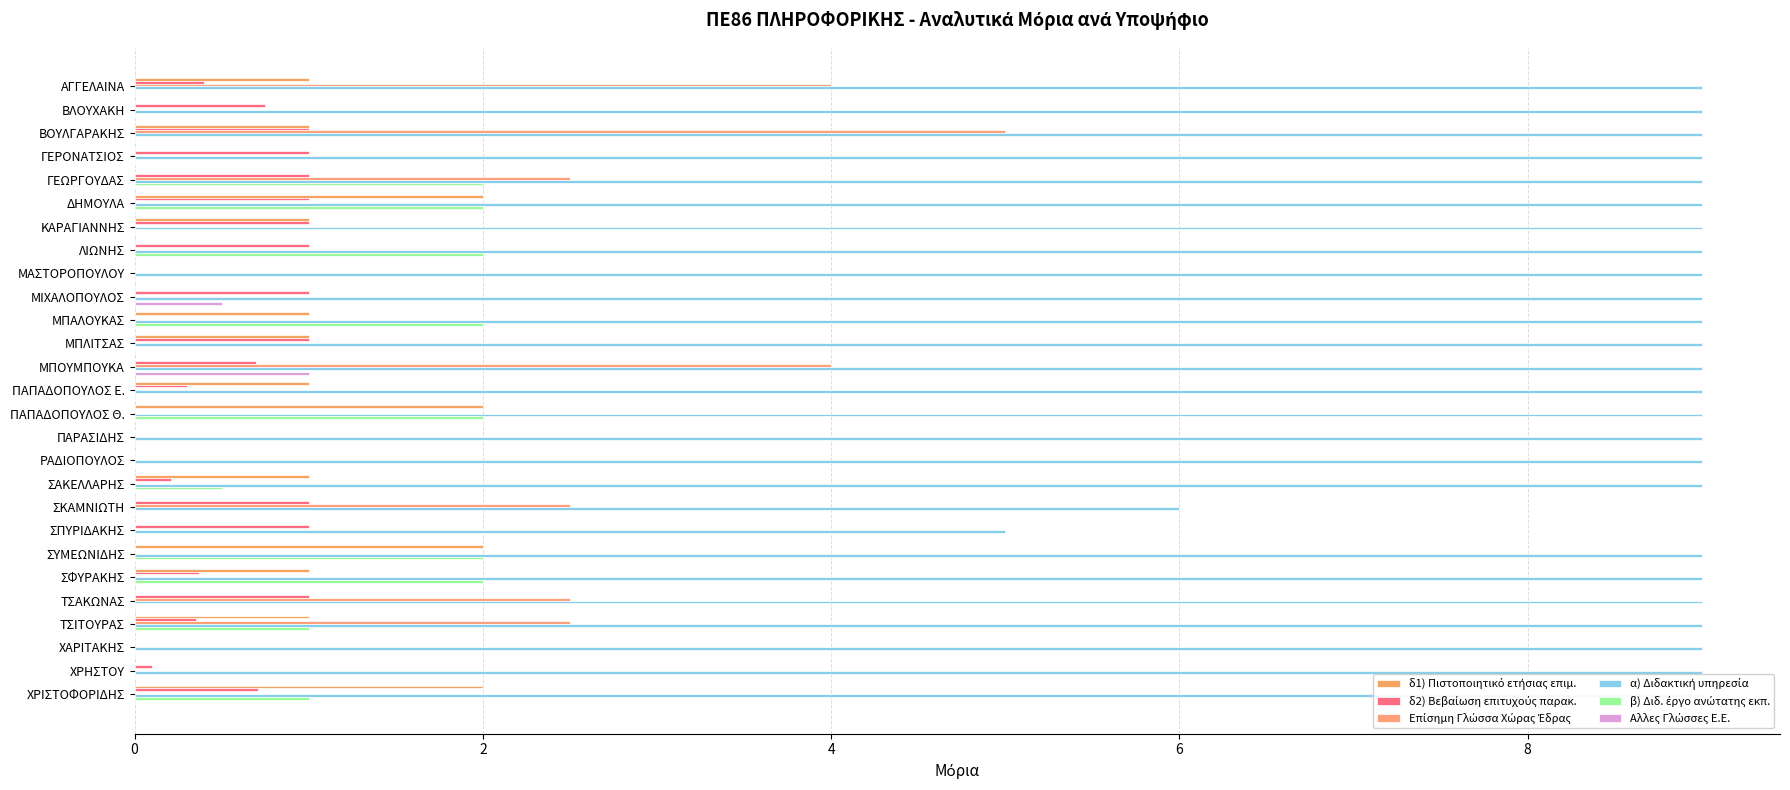

Does the chart contain stacked bars?

No